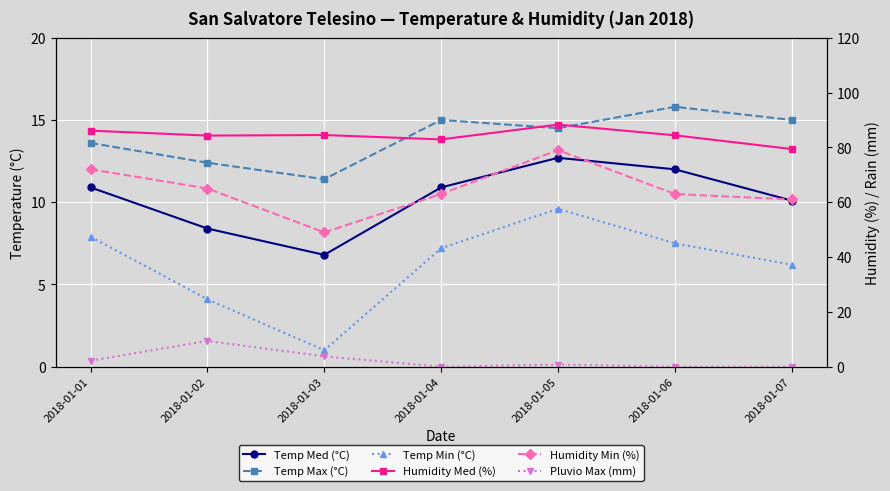

In Temp Min (°C), how many points are lower than both neighbors (excluding endpoints)?

1